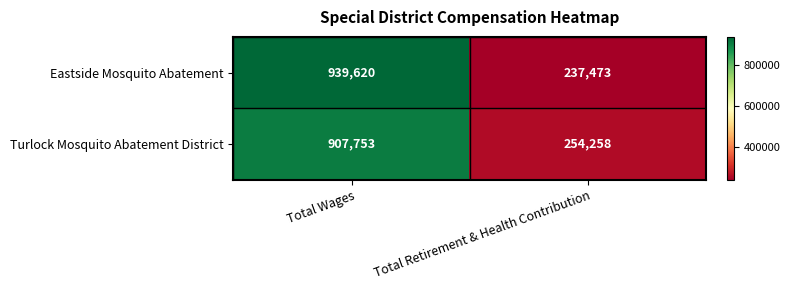

At how many categories does at least one series exceed 851473?

1